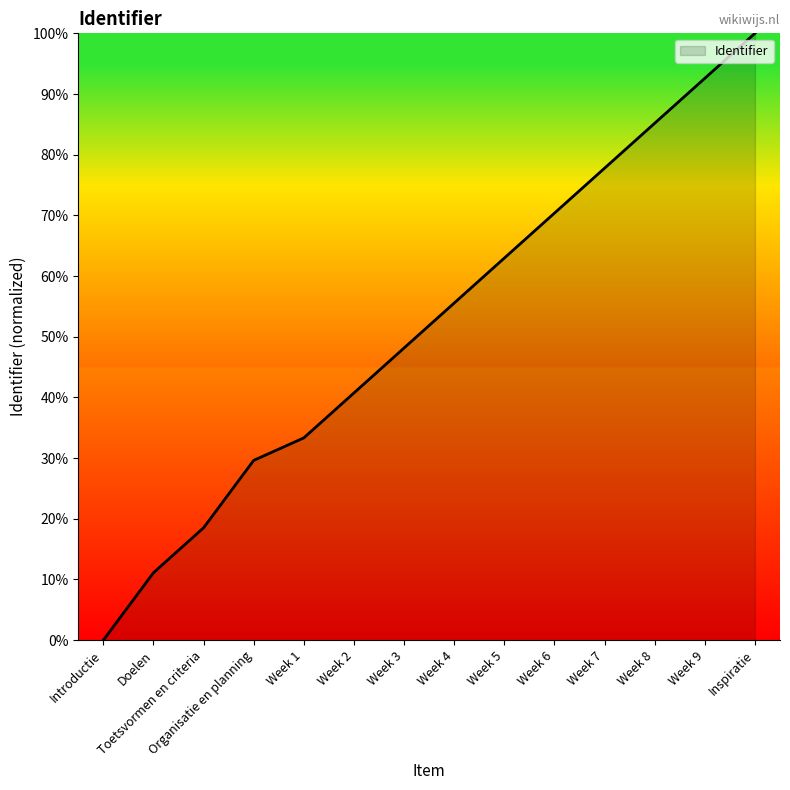

How many values are above zero?

13